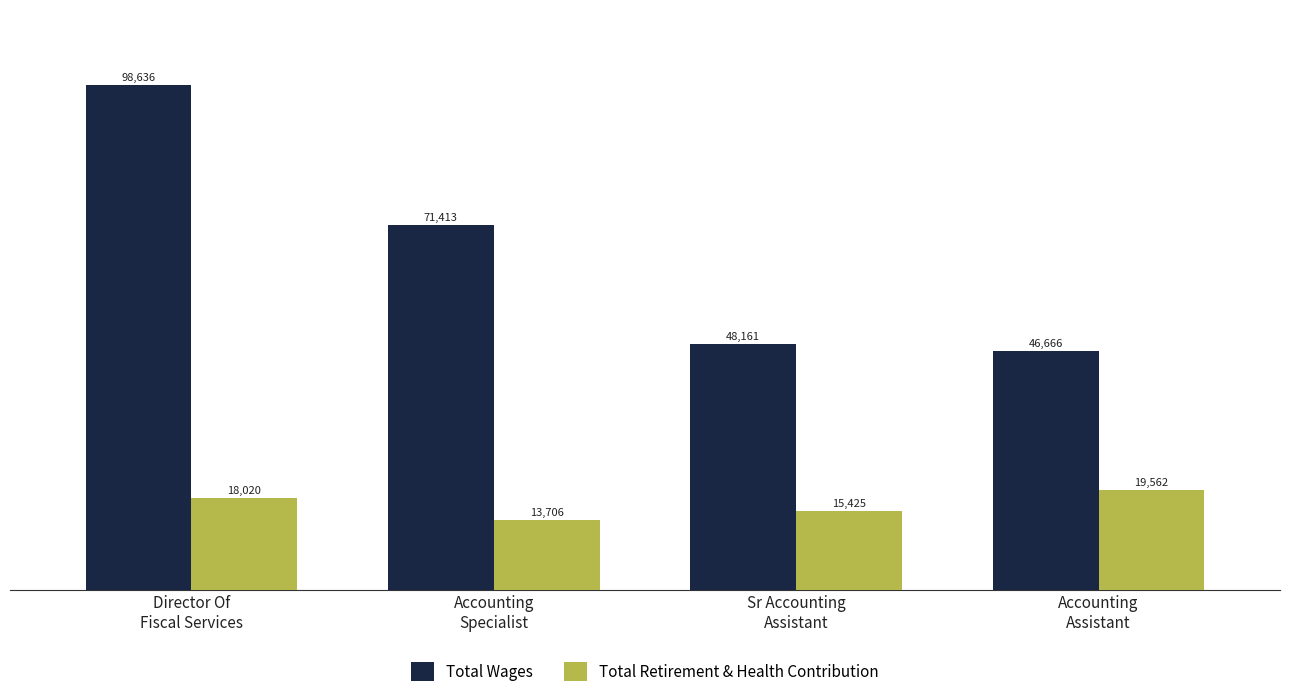

How many bars are there in each group?

2